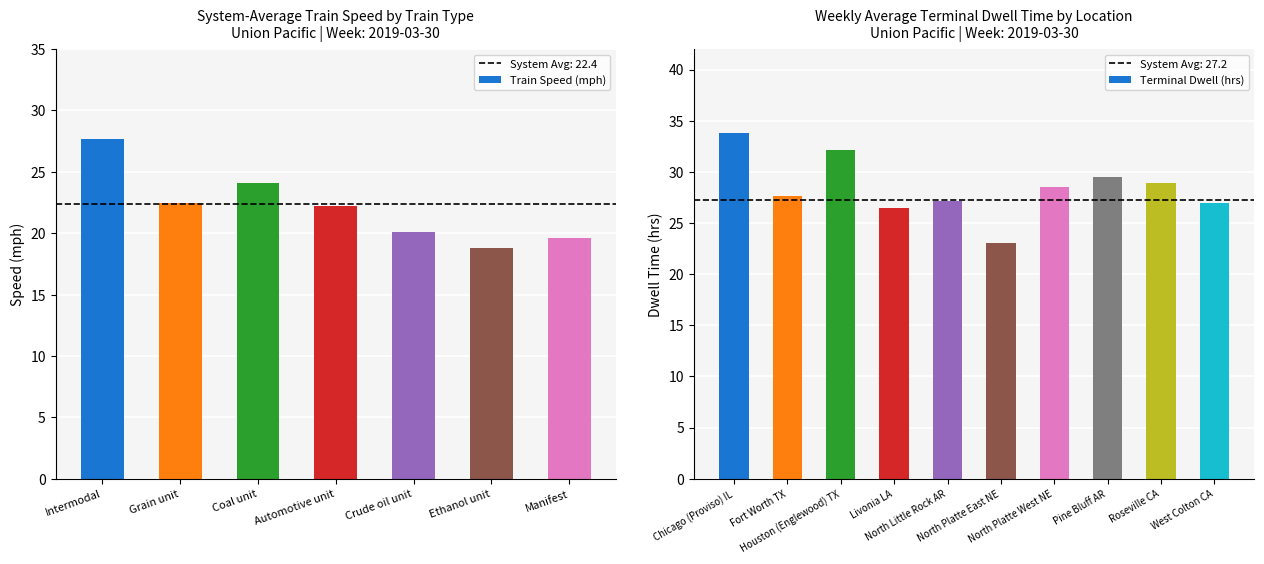

Where is the data nearest to the value 23?

Grain unit